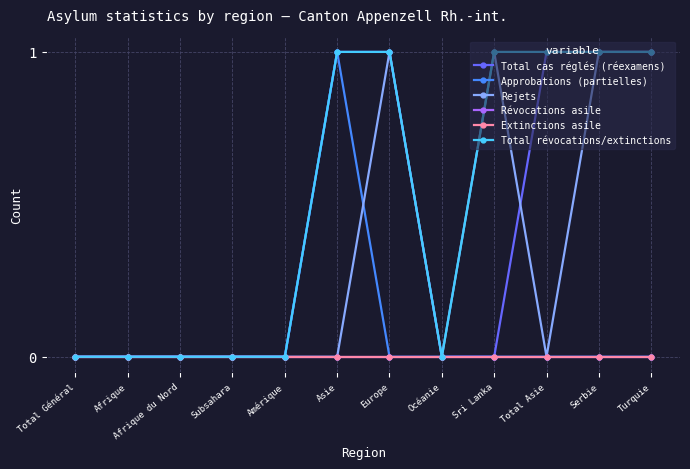

Does the chart have visible grid lines?

Yes